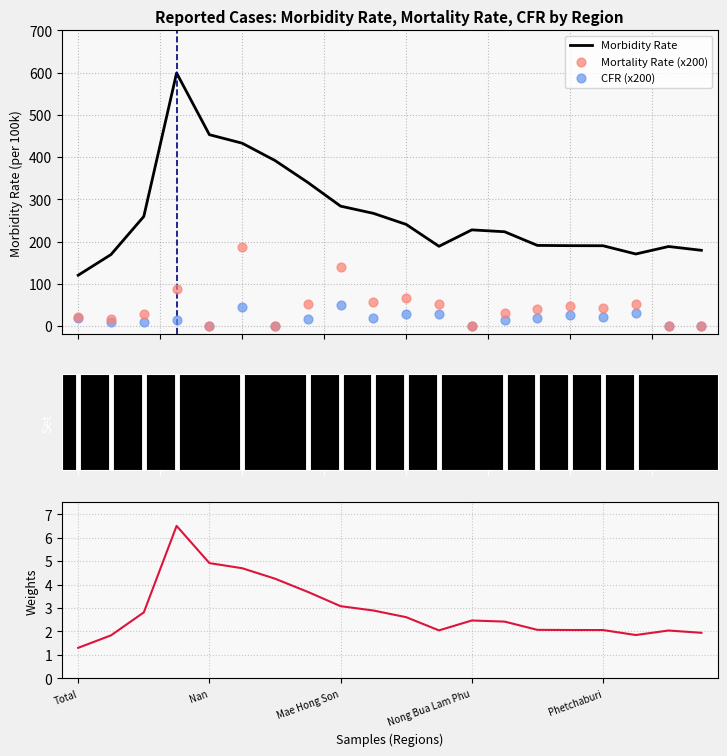

At how many categories does at least one series exceed 311?

5